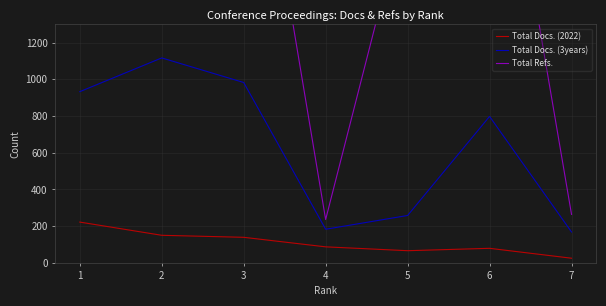

How many interior local valleys does the Total Docs. (3years) series have?

1